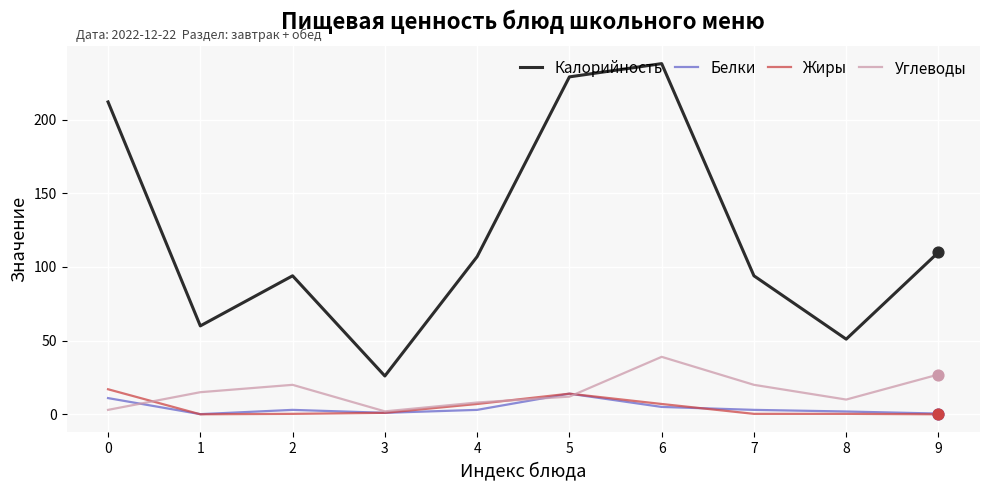

What is the total value across all series at 8?

63.2